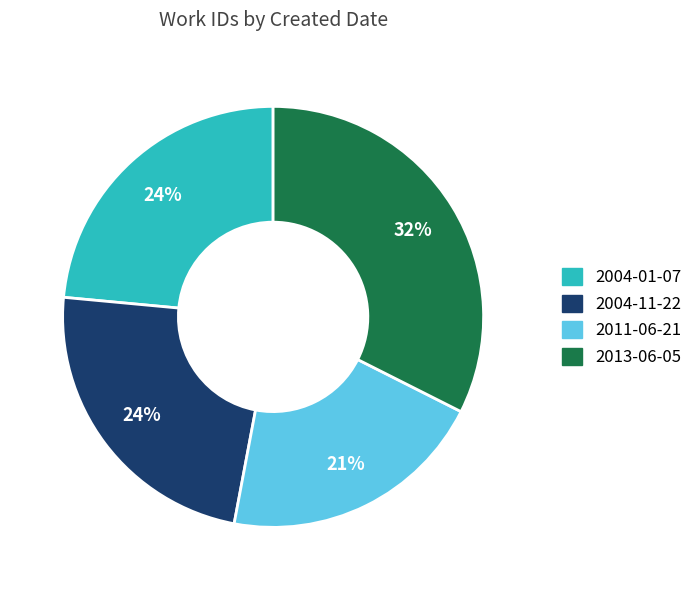

Which slice is the smallest?

2011-06-21